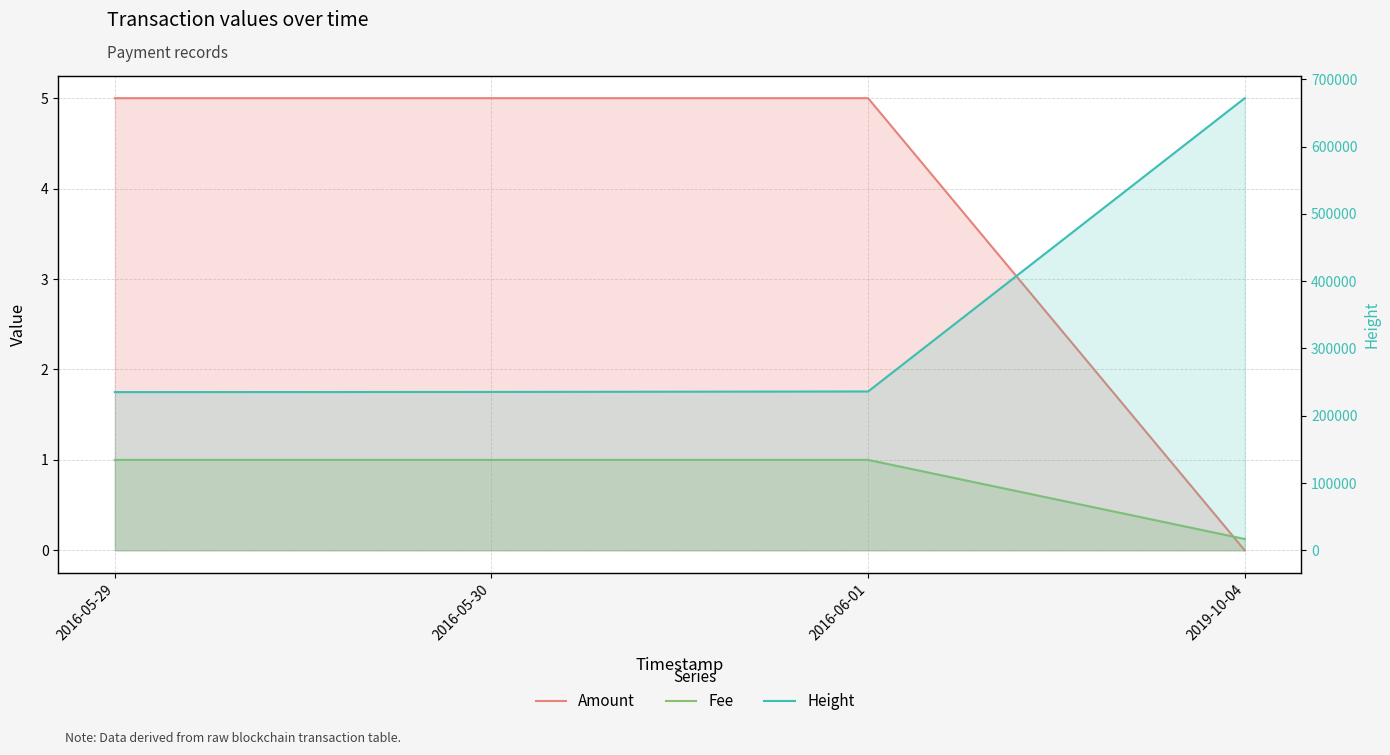

Reading right to left, transcribe all the data shown in this chart.

Amount: 0.0	5.0	5.0	5.0
Fee: 0.1	1.0	1.0	1.0
Height: 671802.0	236012.0	235313.0	235073.0